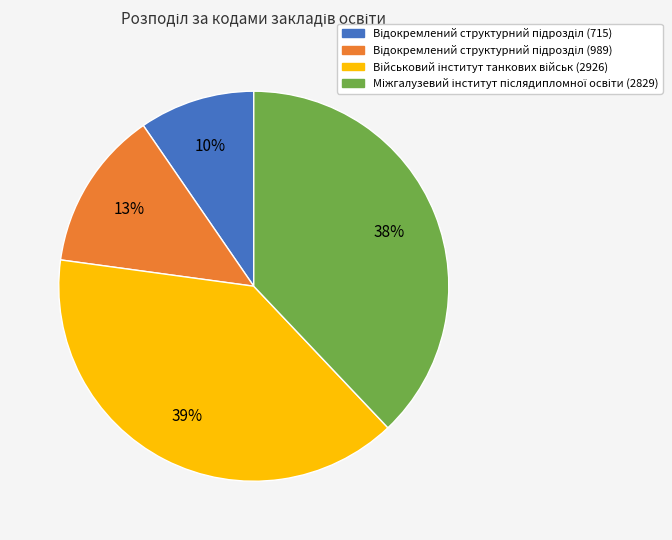

Is there any slice that represents more than half of the pie?

No